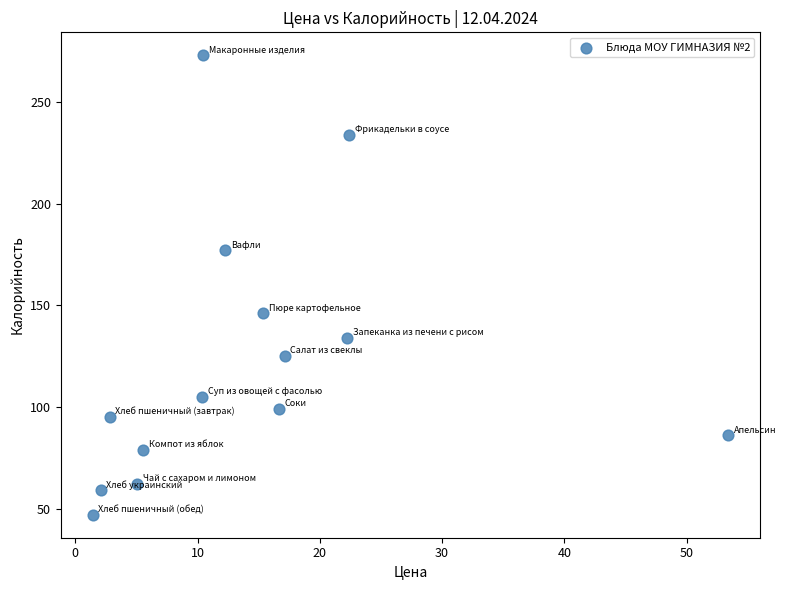

What Y value in the scatter plot is closest to 160?

146